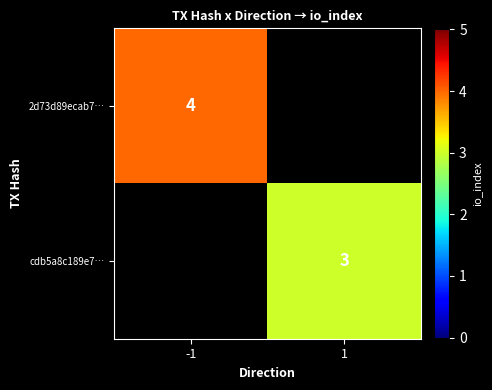

The 2d73d89ecab7… series shows 6 at -1. True or false?

False